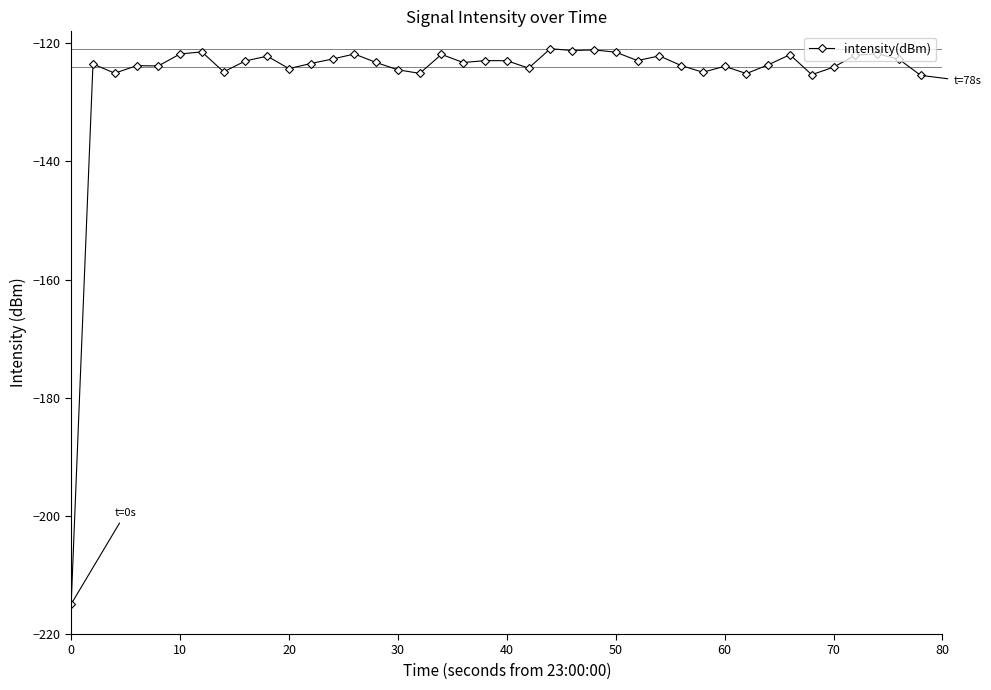

What is the value of the 28th point from the left?

-122.2